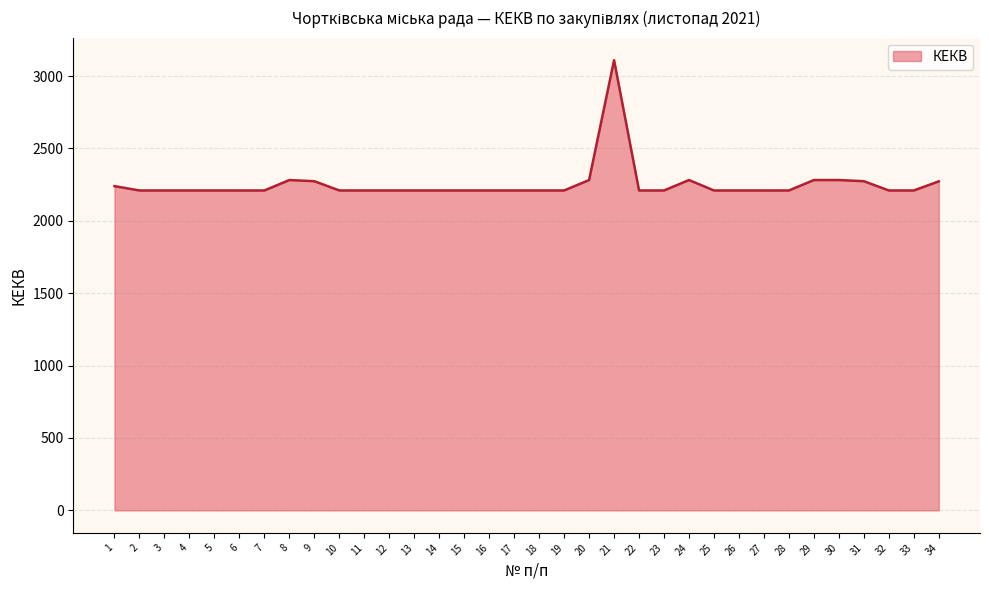

What is the sum of all values?

76621